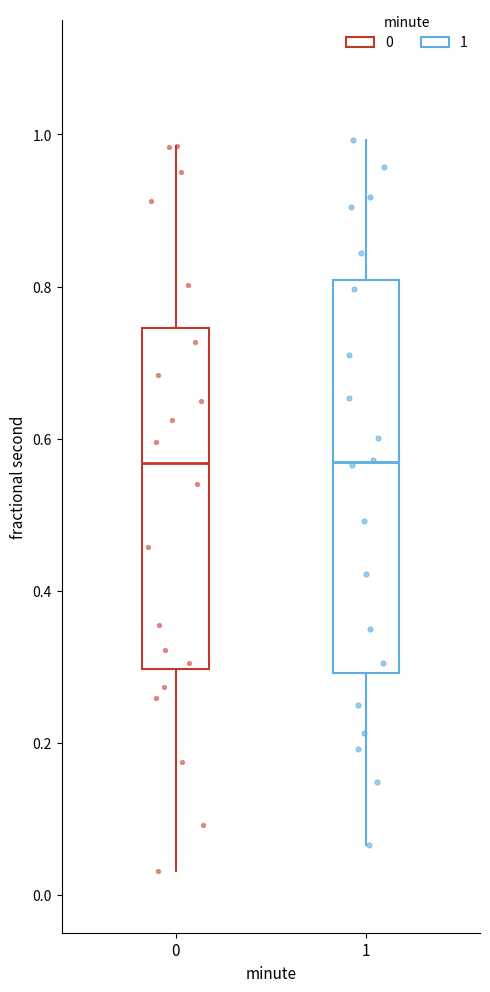

Reading left to right, transcribe this box plot: for each box, give where its median line is, the range the box spans, and where its two whiskers end, as read against the y-axis. The values are not printed on the chart, so give them approximately, as read against the axis.

0: median 0.56, box 0.30 to 0.74, whiskers 0.04 to 0.98
1: median 0.56, box 0.30 to 0.80, whiskers 0.06 to 1.00